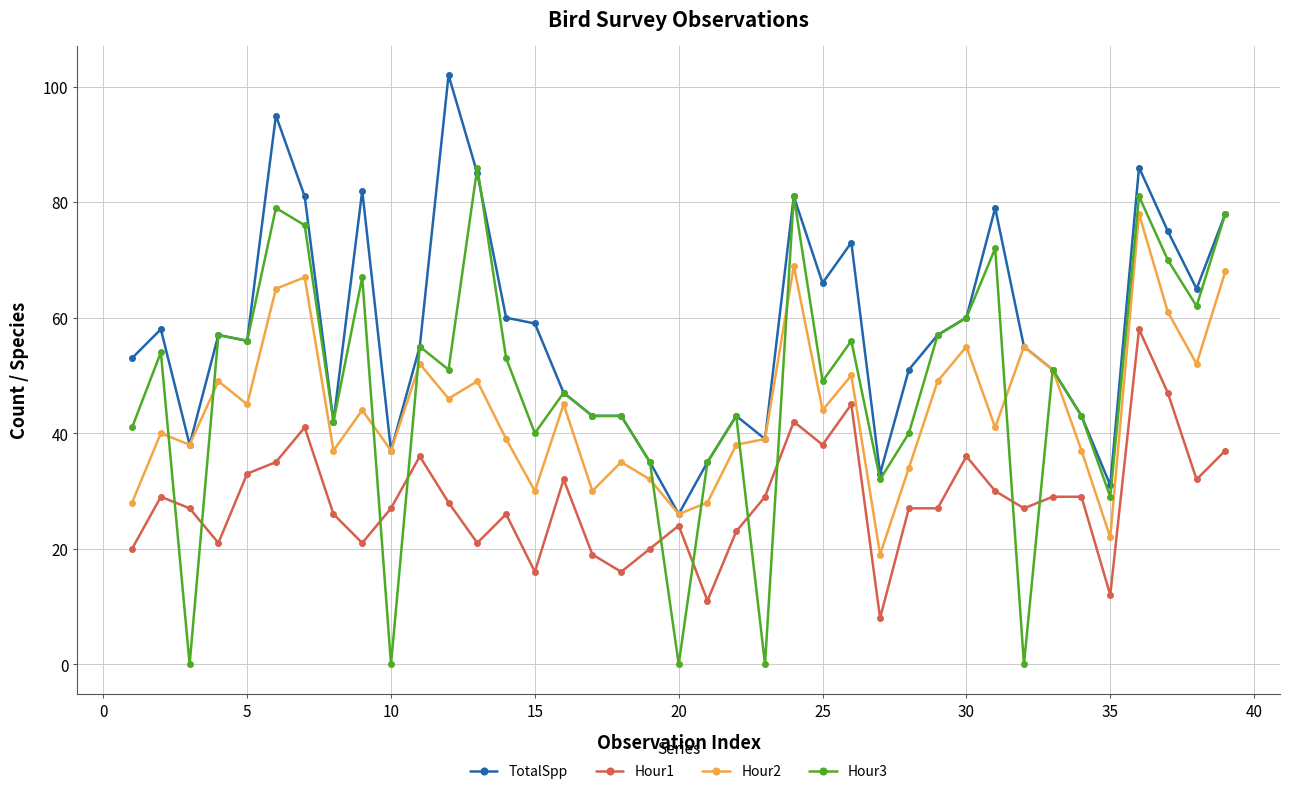

List the series in order of their peak value, lowest first.

Hour1, Hour2, Hour3, TotalSpp